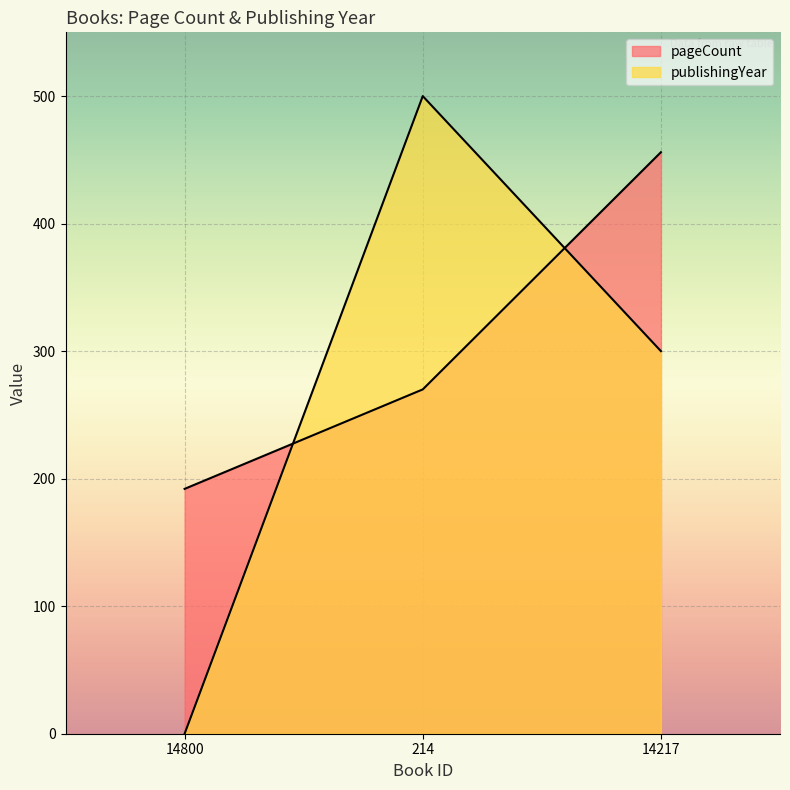

Which label corresponds to the largest value in the chart?

214